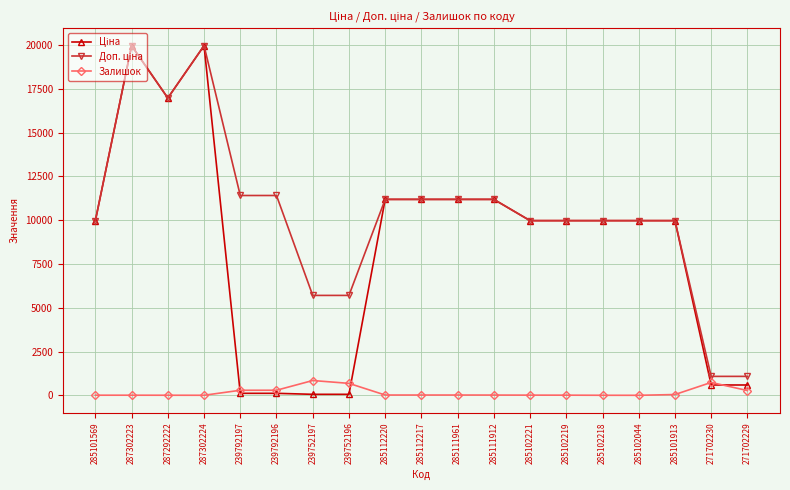

True or false: Залишок has a value of 45.0 at 285101913.

True